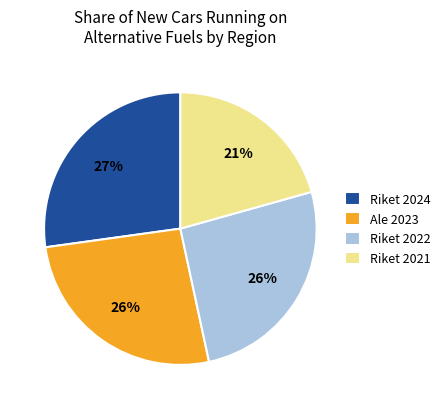

How many segments does this pie chart have?

4